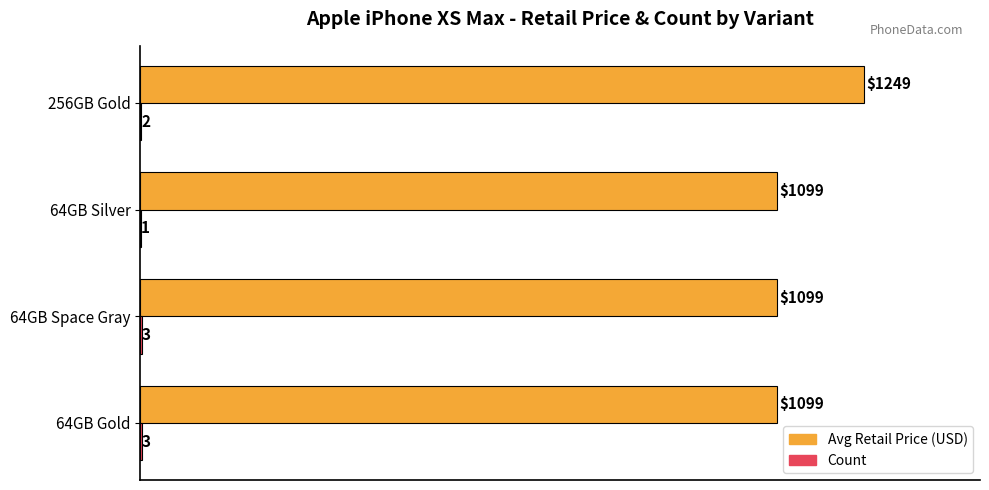

Which category has the highest value across all series?

256GB Gold